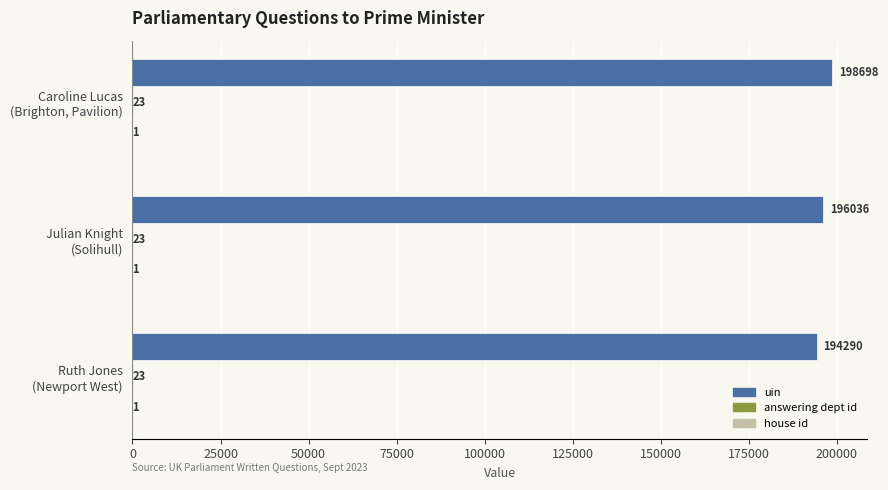

Which series has the largest total across all categories?

uin